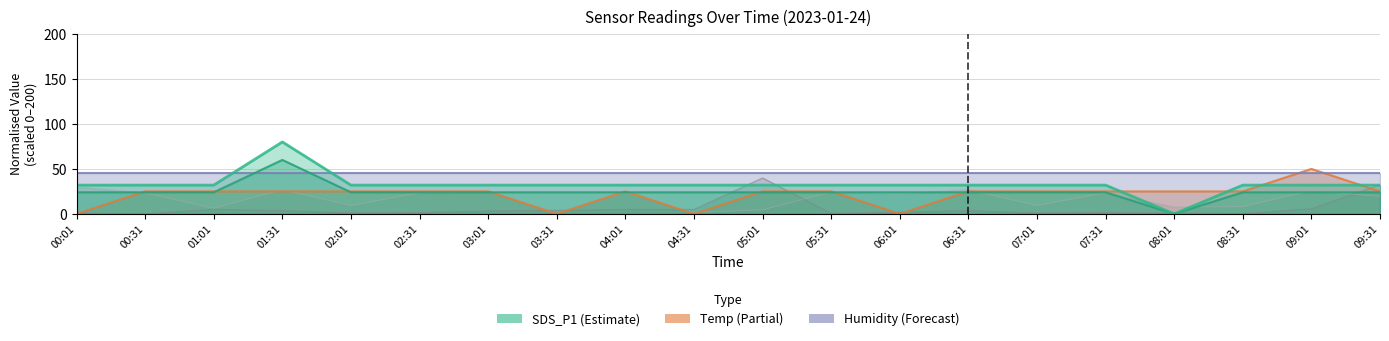

Between 02:31 and 07:31, which series saw the biggest shift?

SDS_P1